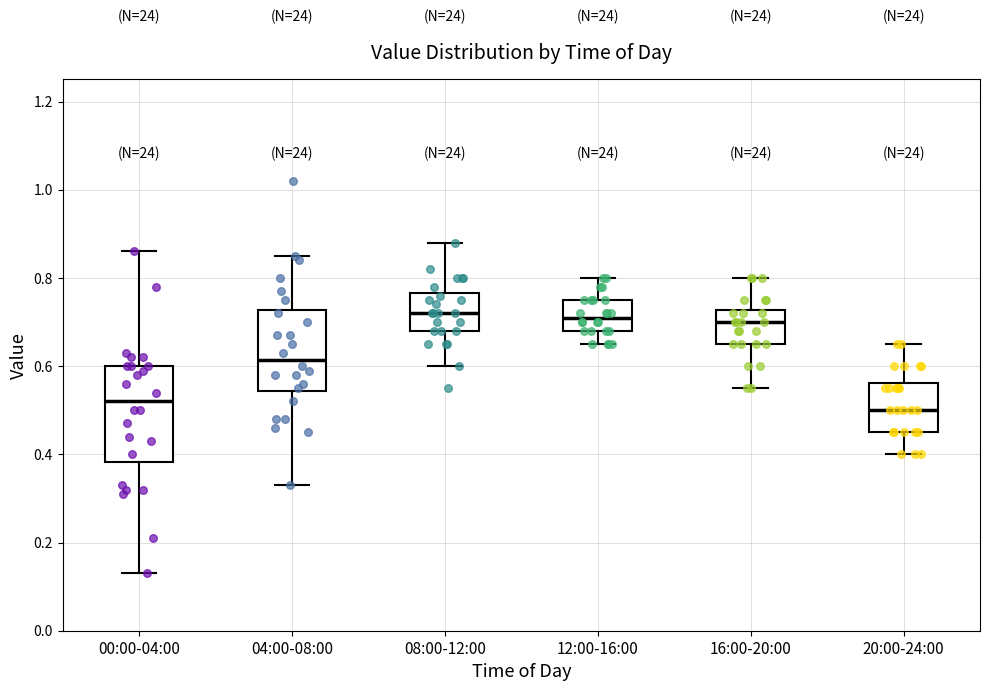

Reading left to right, read every box against the y-axis: the position of its median line, the range the box covers, and the ends of its whiskers. The values are not printed on the chart, so give them approximately, as read against the axis.

00:00-04:00: median 0.52, box 0.38 to 0.60, whiskers 0.14 to 0.86
04:00-08:00: median 0.62, box 0.54 to 0.72, whiskers 0.34 to 0.86
08:00-12:00: median 0.72, box 0.68 to 0.76, whiskers 0.60 to 0.88
12:00-16:00: median 0.72, box 0.68 to 0.76, whiskers 0.66 to 0.80
16:00-20:00: median 0.70, box 0.66 to 0.72, whiskers 0.56 to 0.80
20:00-24:00: median 0.50, box 0.46 to 0.56, whiskers 0.40 to 0.66